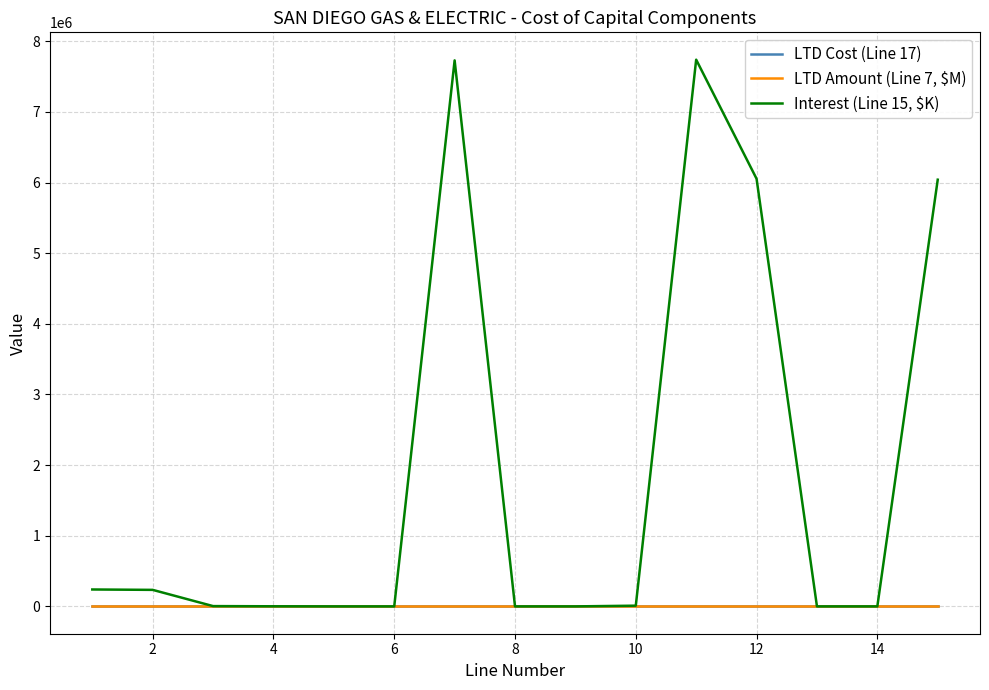

How many times do Interest (Line 15, $K) and LTD Amount (Line 7, $M) cross each other?

6